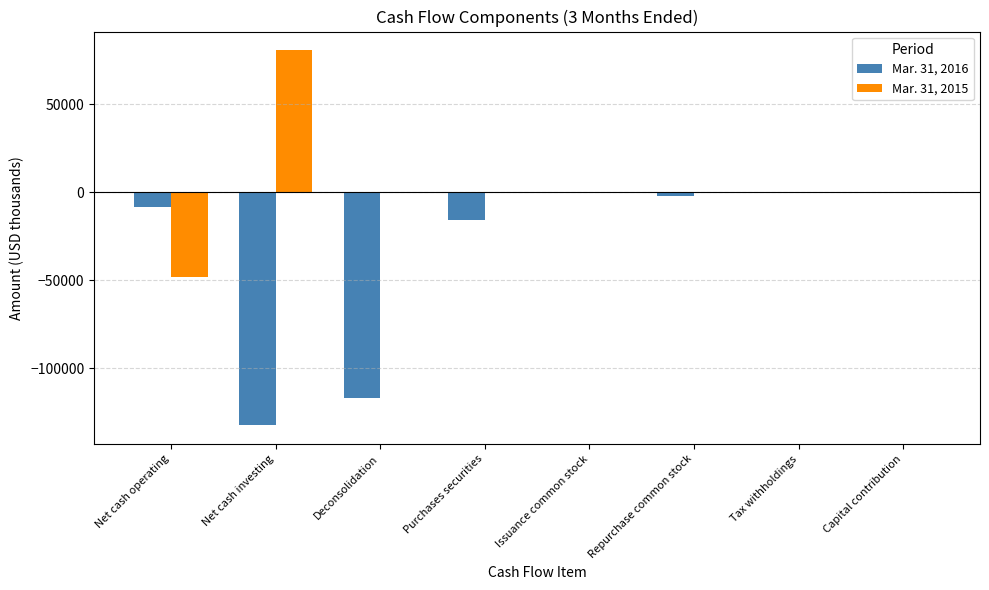

How many distinct data groups are displayed?

2